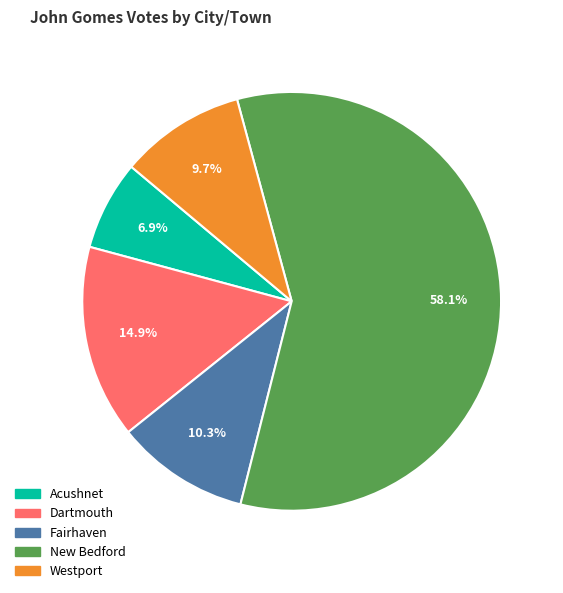

To the nearest percent, what is the average slice percentage?

20%